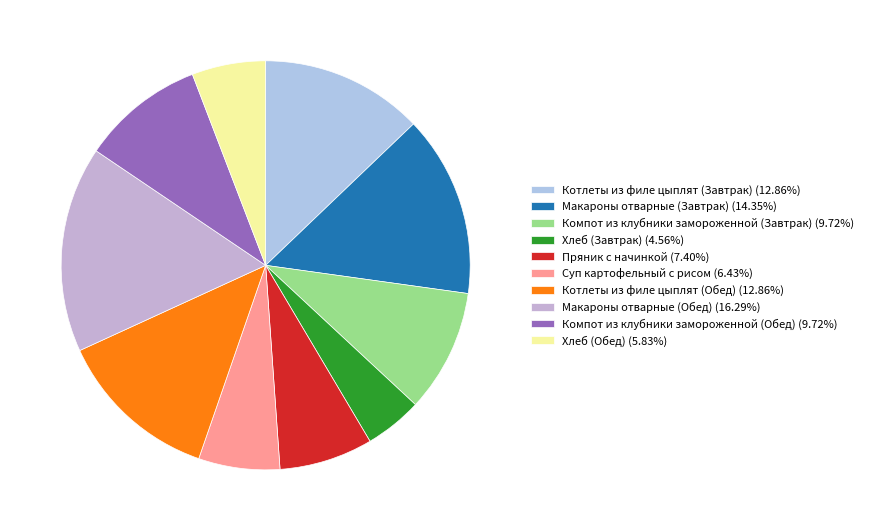

Is the sum of Макароны отварные (Обед) and Котлеты из филе цыплят (Завтрак) greater than half?

No